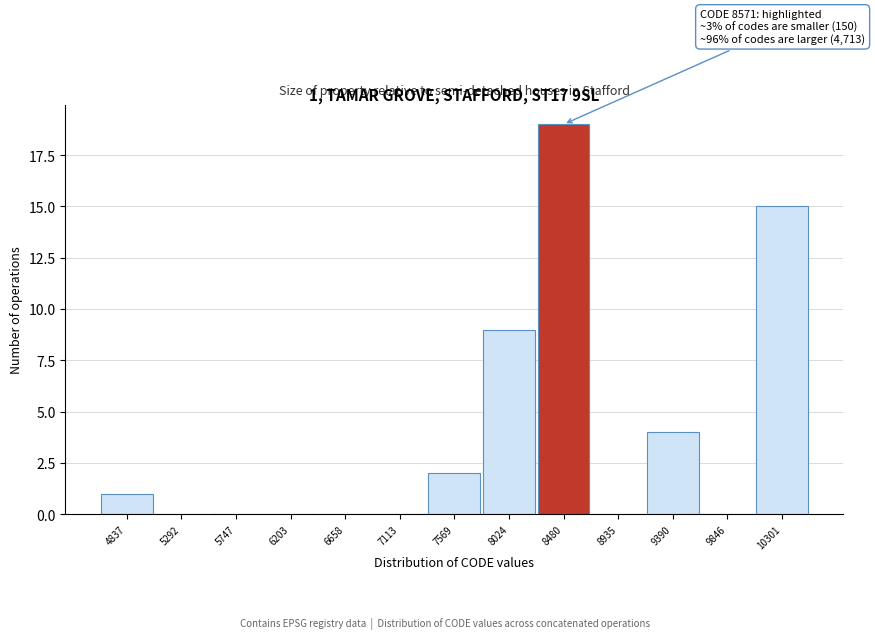

Reading right to left, transcribe all the data shown in this chart.

10301=15	9846=0	9390=4	8935=0	8480=19	8024=9	7569=2	7113=0	6658=0	6203=0	5747=0	5292=0	4837=1